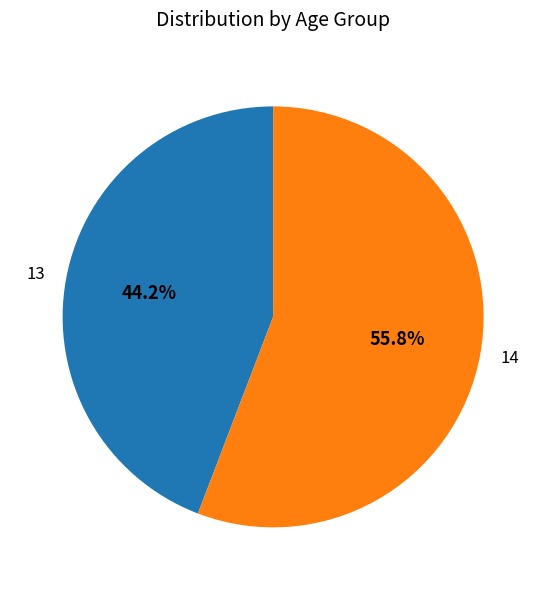

Between 14 and 13, which is larger?

14